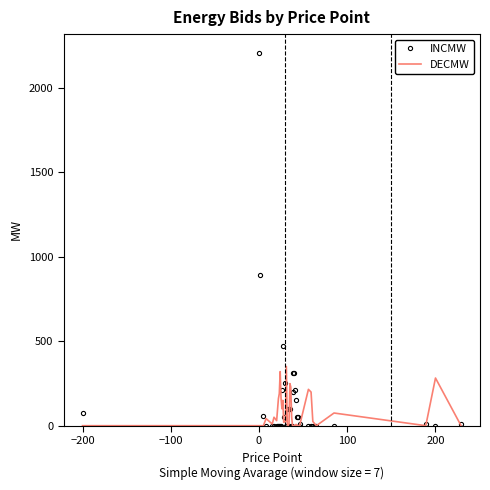

Which series has the widest spread of values?

INCMW